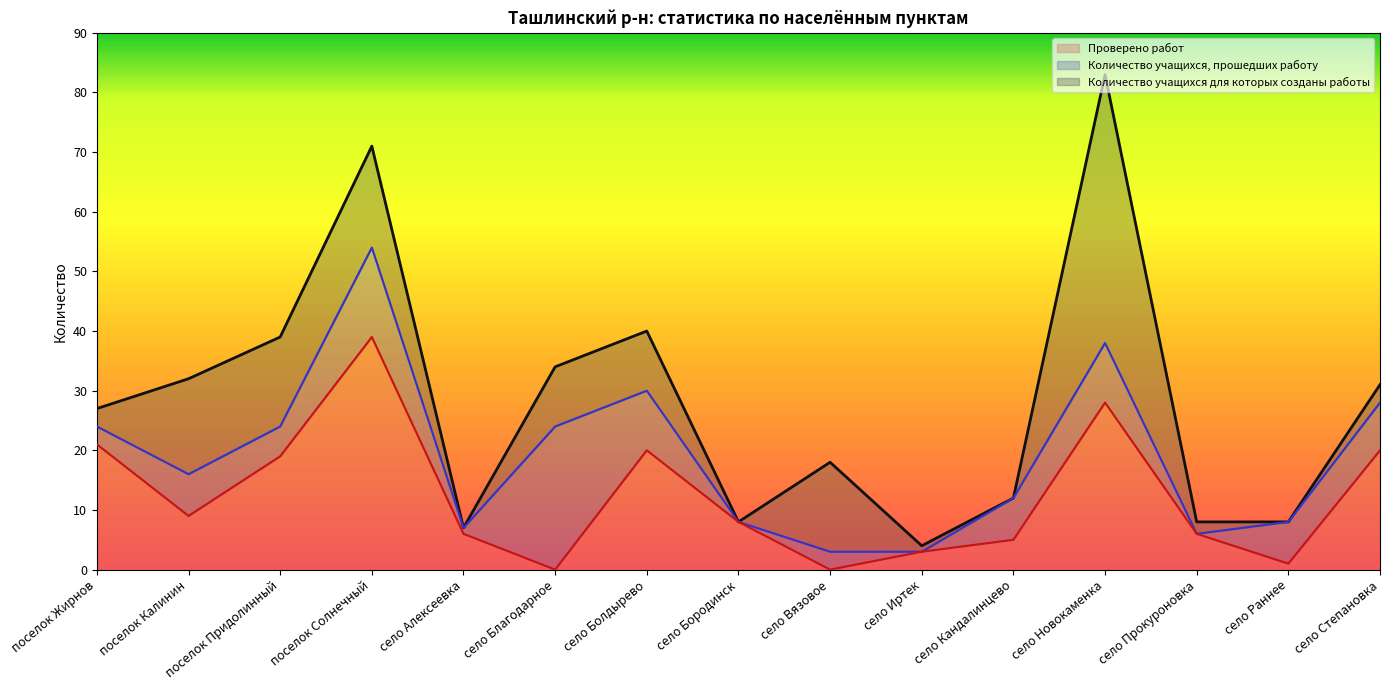

How many data points in Количество учащихся для которых созданы работы are above 27?

7